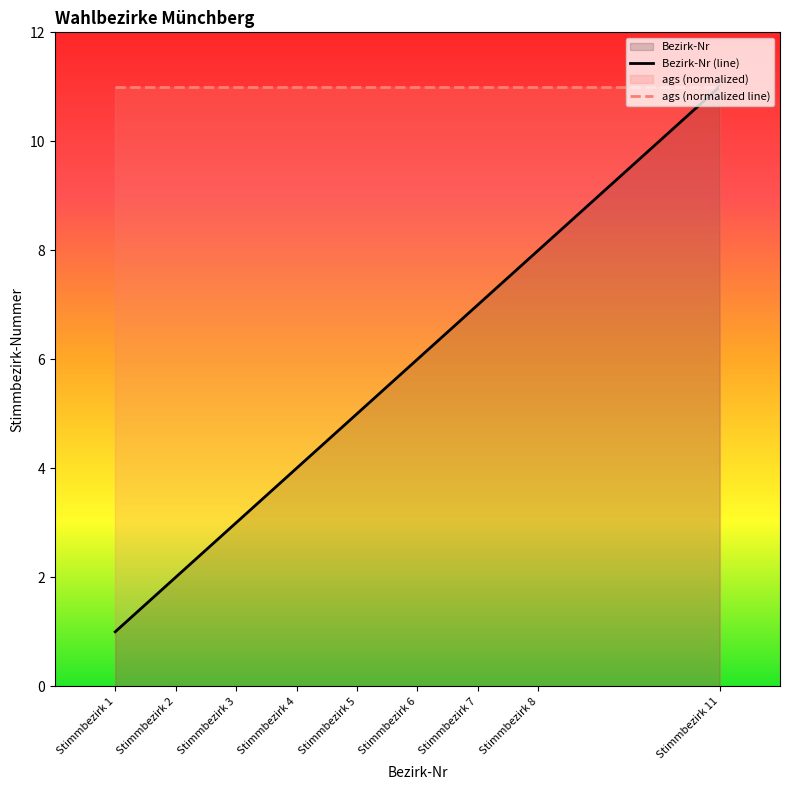

Count the Bezirk-Nr (line) values in the range 3 to 7.

5